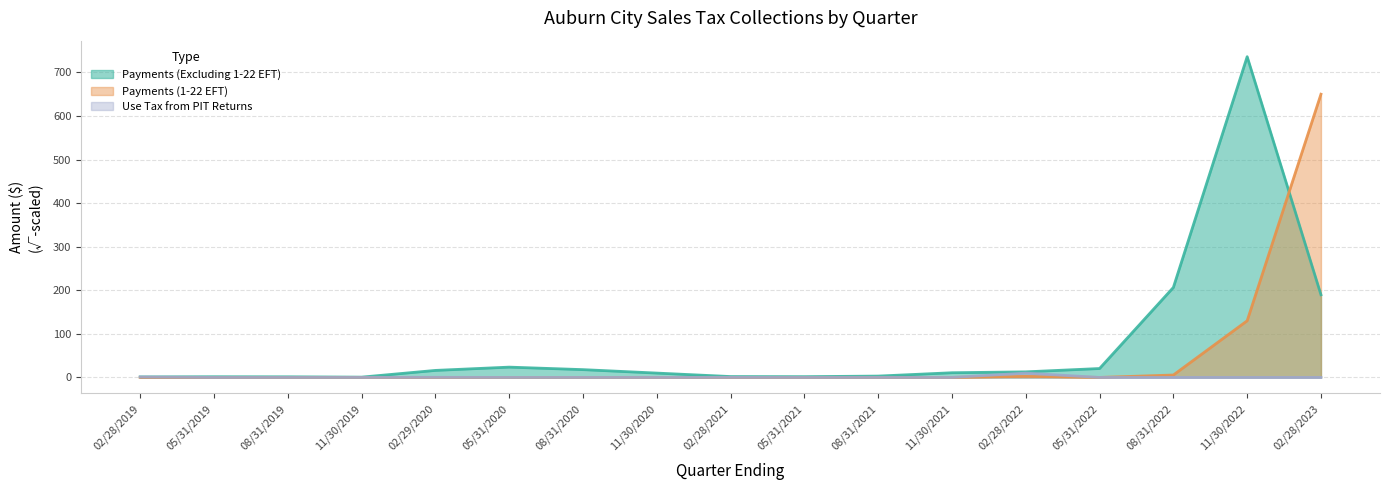

What is the label of the 12th point from the left?

11/30/2021